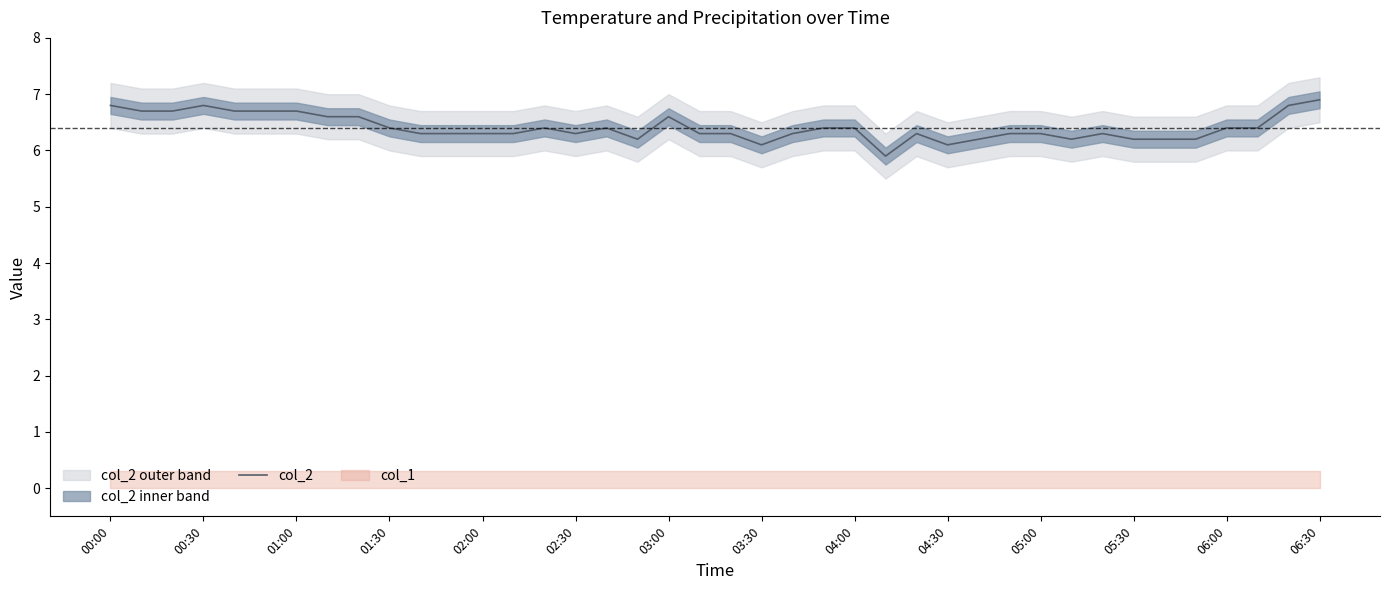

Reading left to right, transcribe all the data shown in this chart.

6.8	6.7	6.7	6.8	6.7	6.7	6.7	6.6	6.6	6.4	6.3	6.3	6.3	6.3	6.4	6.3	6.4	6.2	6.6	6.3	6.3	6.1	6.3	6.4	6.4	5.9	6.3	6.1	6.2	6.3	6.3	6.2	6.3	6.2	6.2	6.2	6.4	6.4	6.8	6.9